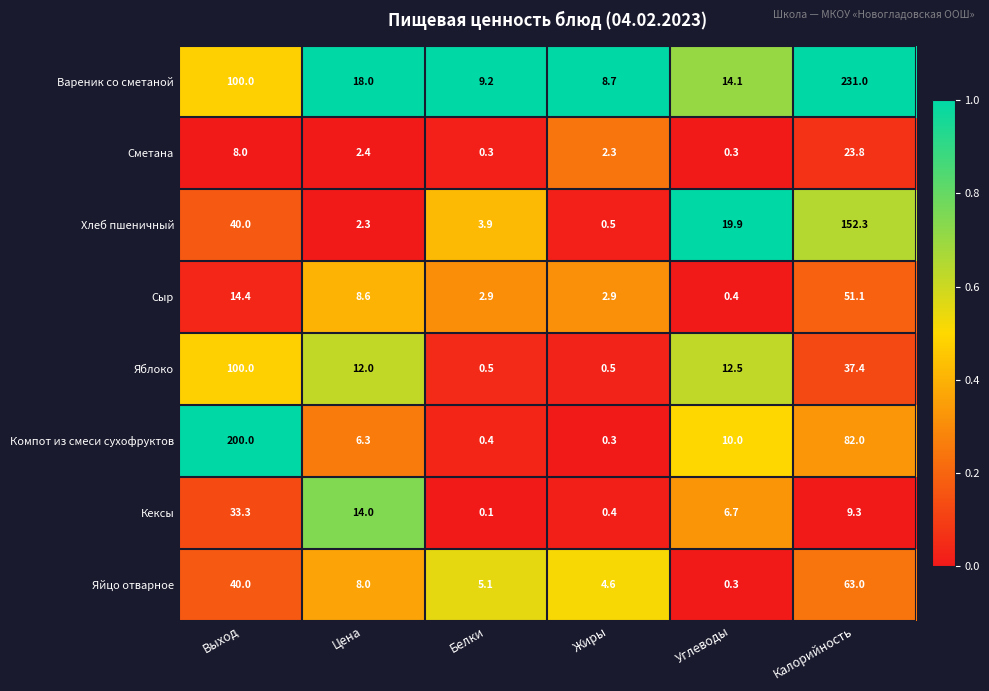

What is the approximate value of Яблоко at Жиры?

0.5